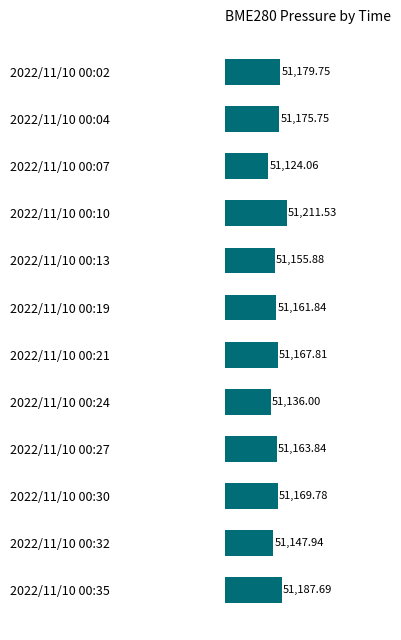

How many data points are above 51167?

6